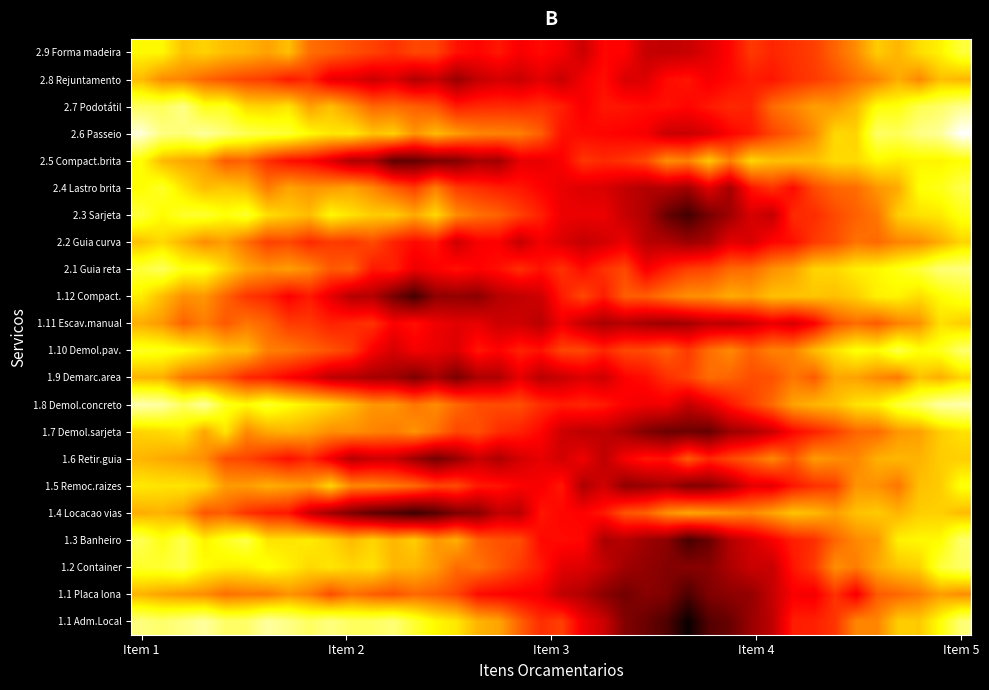

What is the minimum value shown in the chart?

0.3